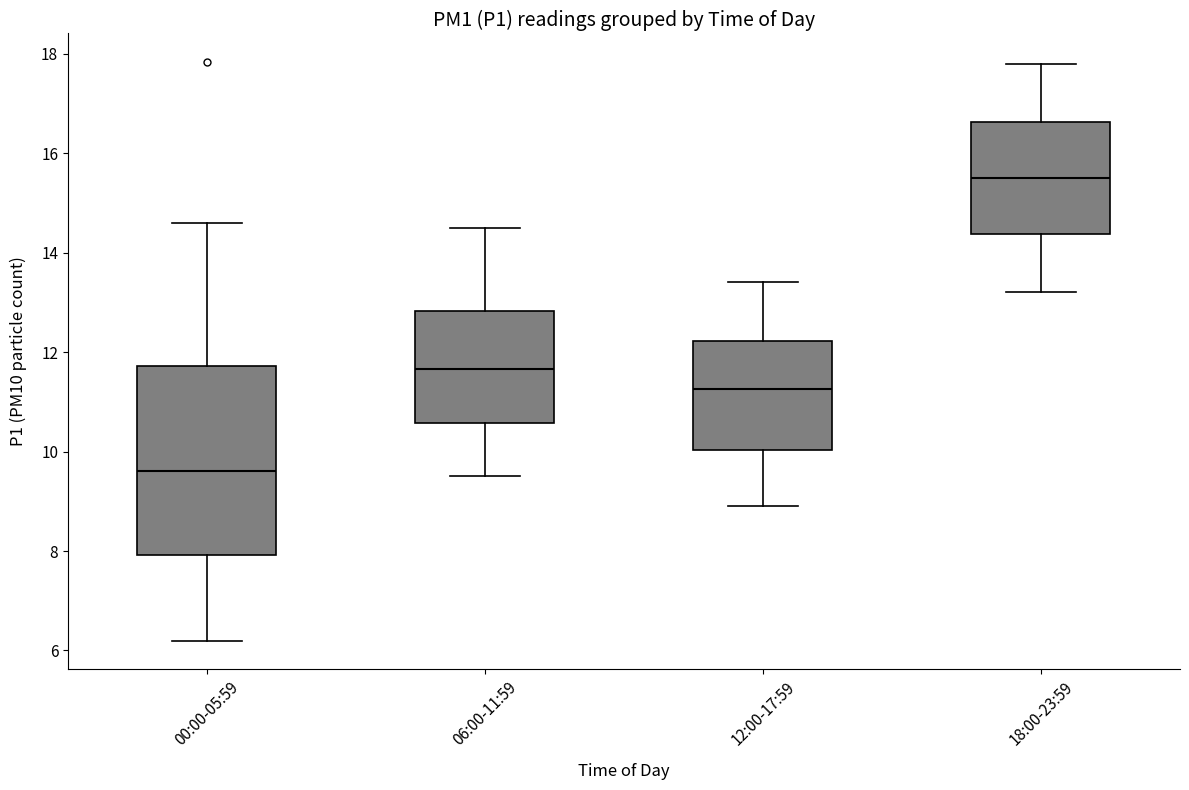

Reading left to right, read every box against the y-axis: the position of its median line, the range the box covers, and the ends of its whiskers. The values are not printed on the chart, so give them approximately, as read against the axis.

00:00-05:59: median 9.6, box 8.0 to 11.8, whiskers 6.2 to 14.6
06:00-11:59: median 11.6, box 10.6 to 12.8, whiskers 9.6 to 14.6
12:00-17:59: median 11.2, box 10.0 to 12.2, whiskers 9.0 to 13.4
18:00-23:59: median 15.6, box 14.4 to 16.6, whiskers 13.2 to 17.8